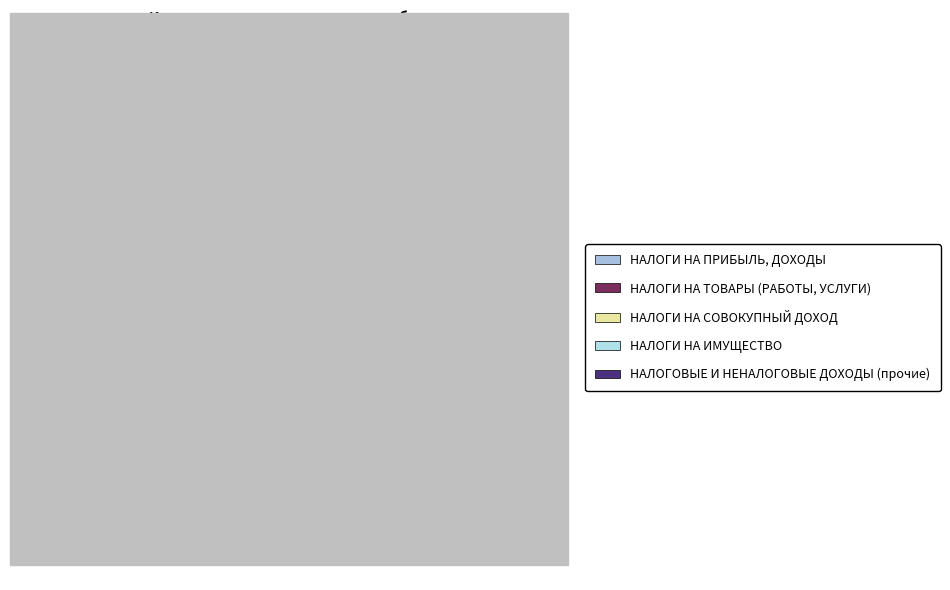

Is it true that НАЛОГИ НА ПРИБЫЛЬ, ДОХОДЫ is 19% of the pie?

True